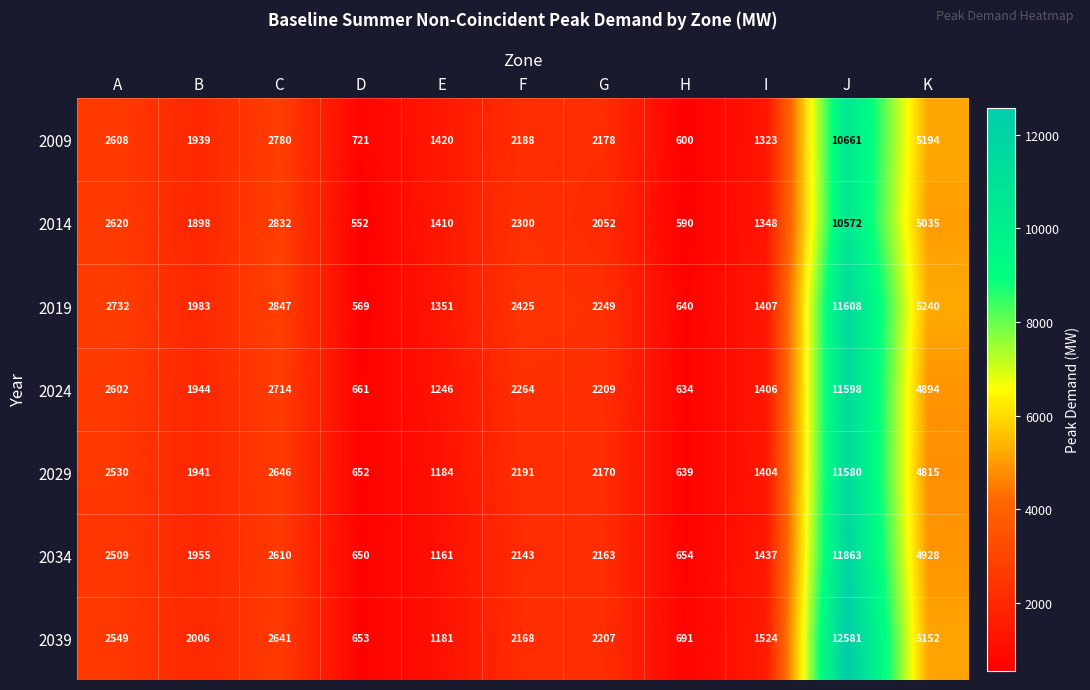

What is the difference between the highest and lowest values at B?

108